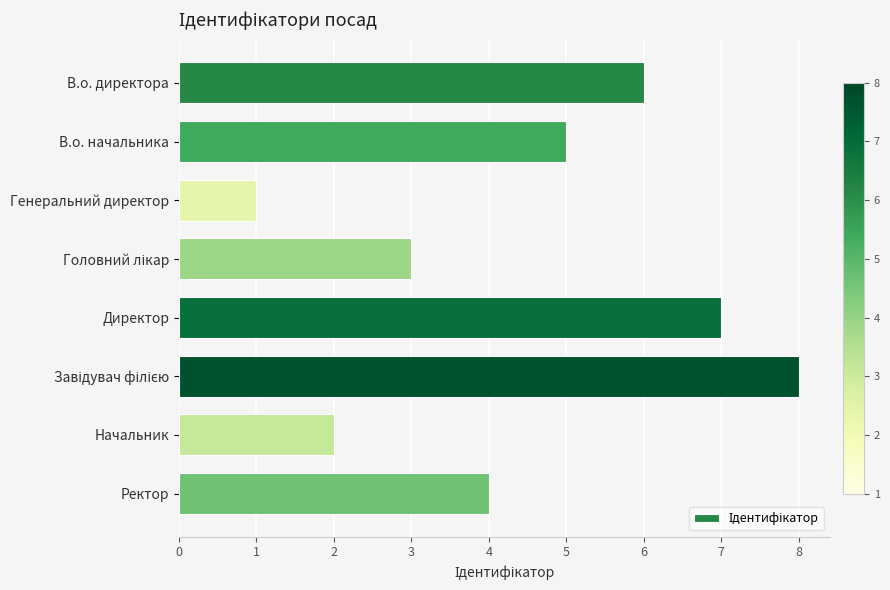

What position from the bottom is Директор?

4